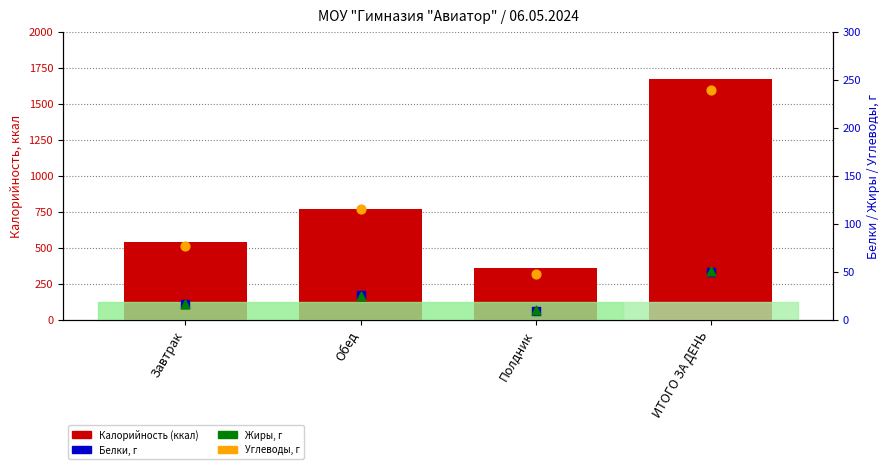

At which category is the sum across all series the highest?

ИТОГО ЗА ДЕНЬ